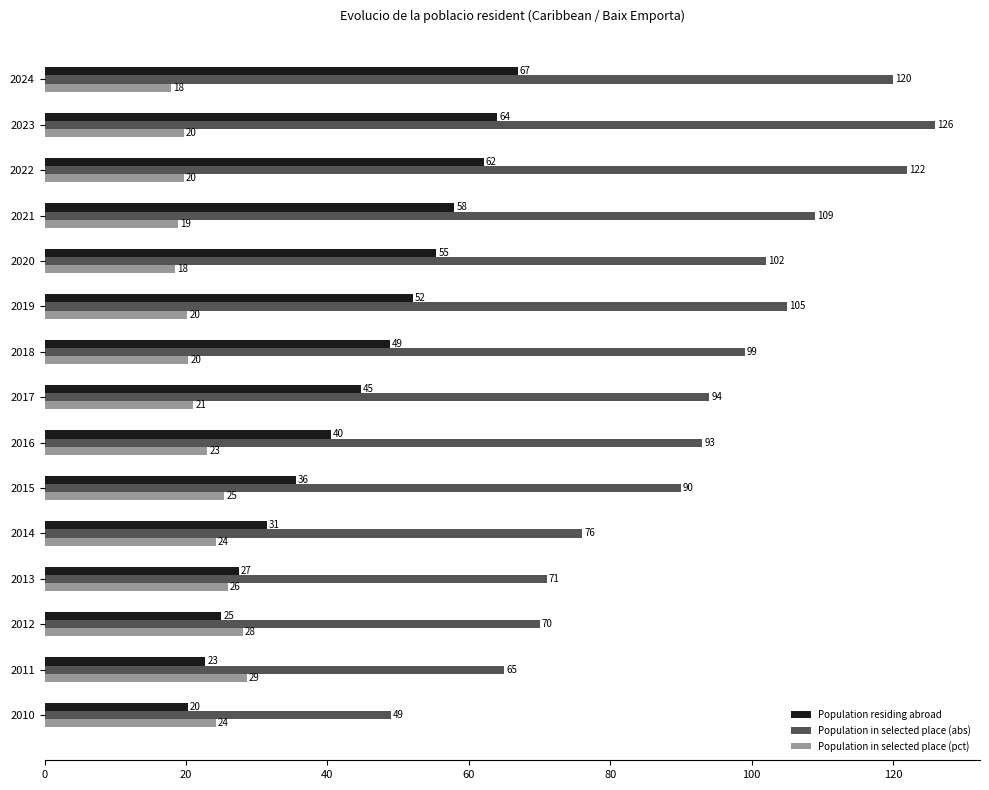

Read the Population residing abroad value at 2017.

44.8